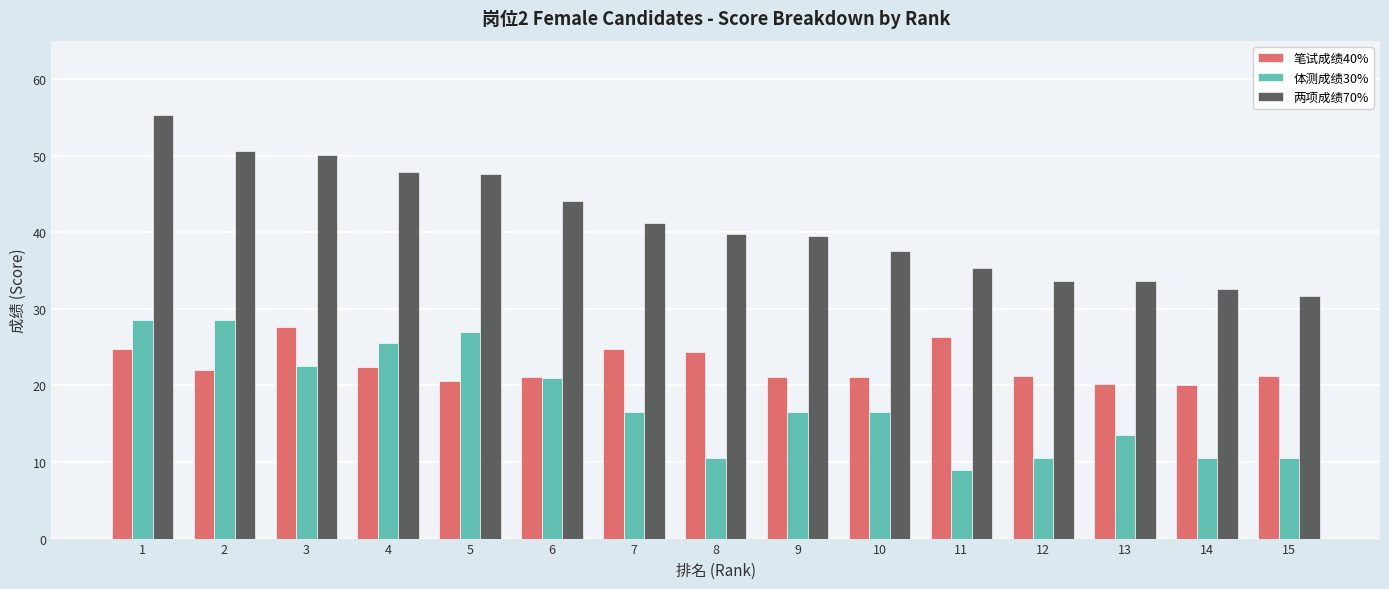

Which series changed the most between 3 and 9?

两项成绩70%